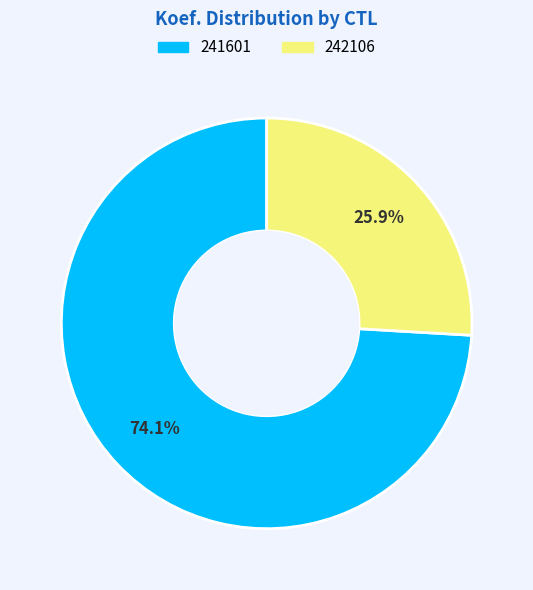

What is the ratio of the value at 241601 to the value at 242106?

2.9